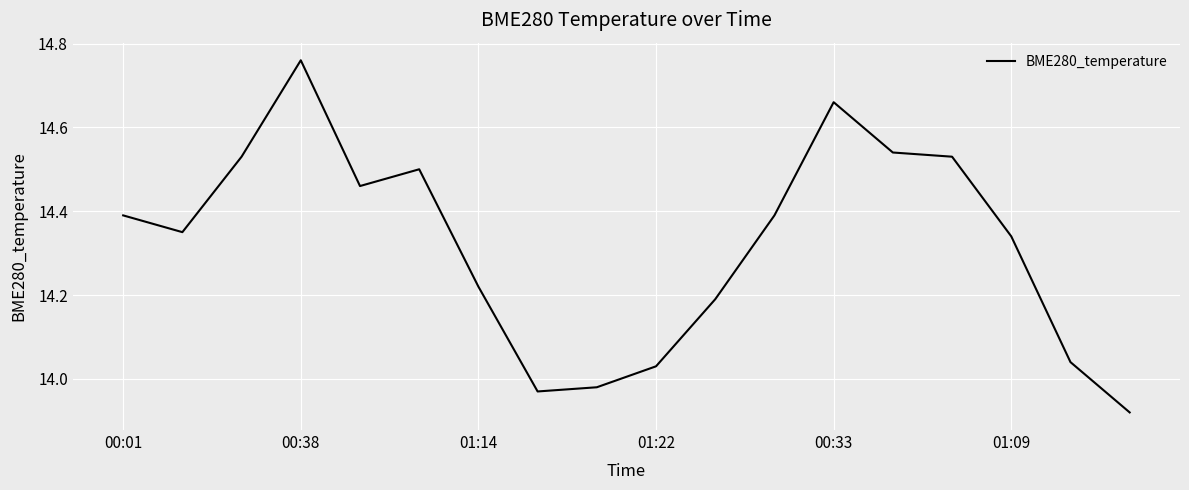

How many series are shown in this chart?

1